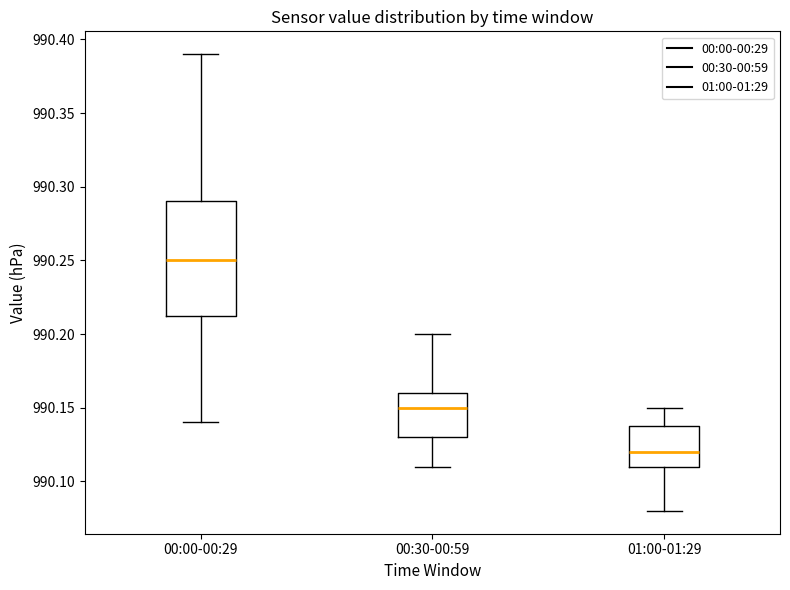

Reading left to right, read every box against the y-axis: the position of its median line, the range the box covers, and the ends of its whiskers. The values are not printed on the chart, so give them approximately, as read against the axis.

00:00-00:29: median 990.250, box 990.215 to 990.290, whiskers 990.140 to 990.390
00:30-00:59: median 990.150, box 990.130 to 990.160, whiskers 990.110 to 990.200
01:00-01:29: median 990.120, box 990.110 to 990.140, whiskers 990.080 to 990.150